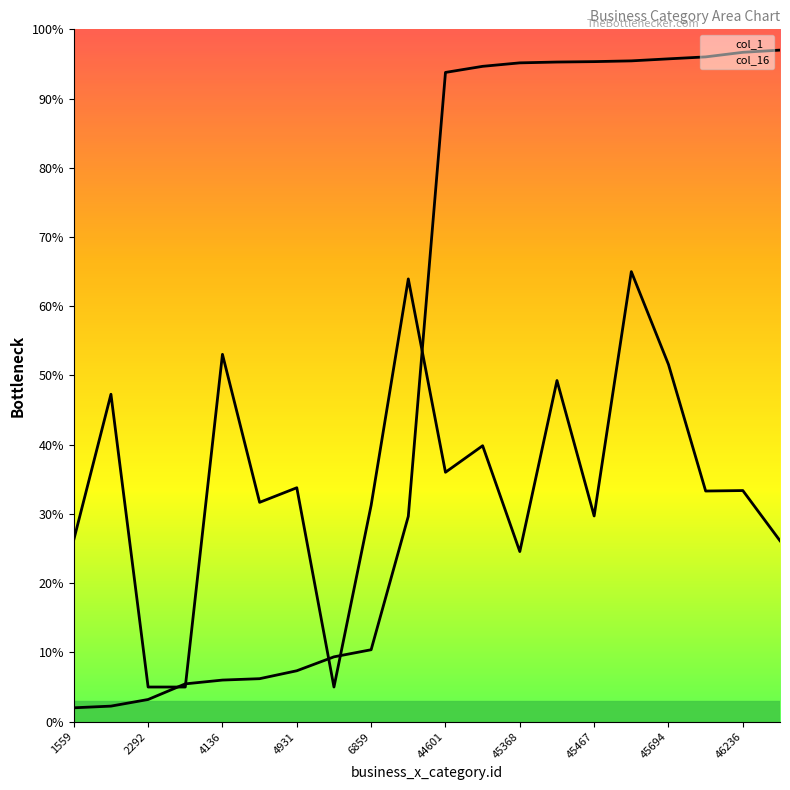

The chart shows a value of 6.0 at 4136. True or false?

True